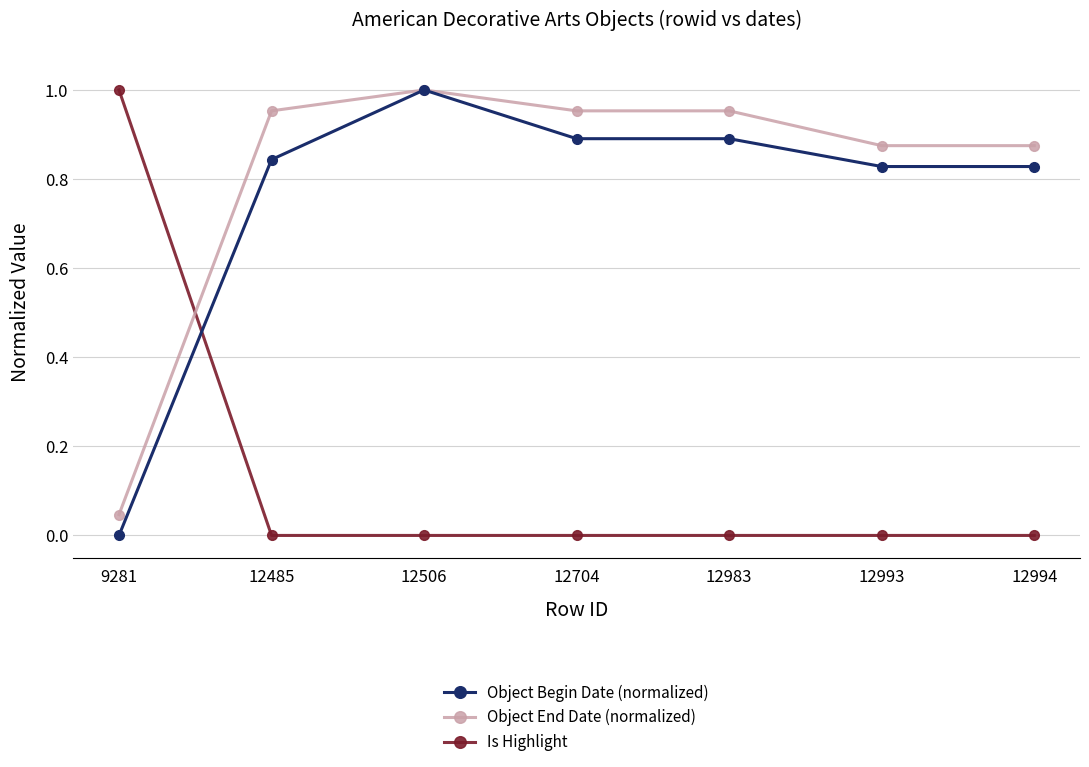

At 12994, list the series in order from smallest to largest.

Is Highlight, Object Begin Date (normalized), Object End Date (normalized)